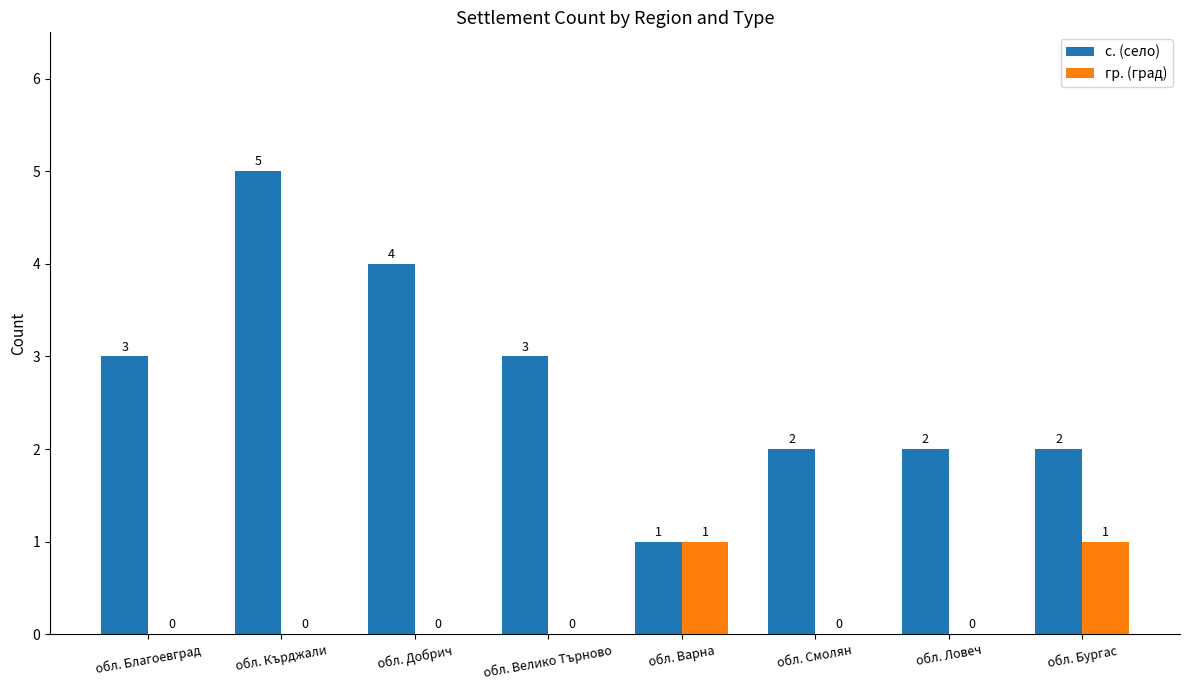

How many гр. (град) values are between 0 and 1?

8